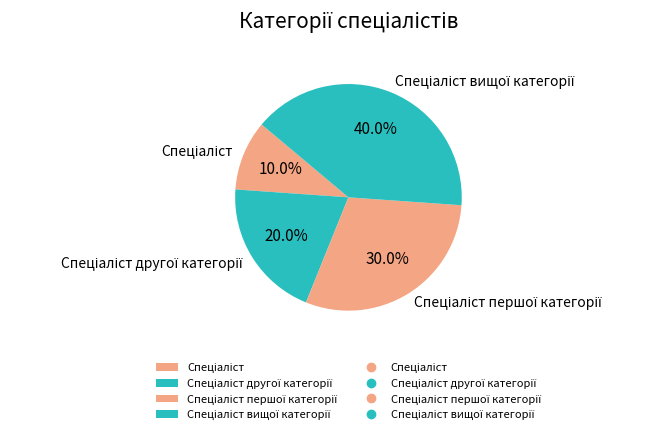

Does any single category account for the majority?

No